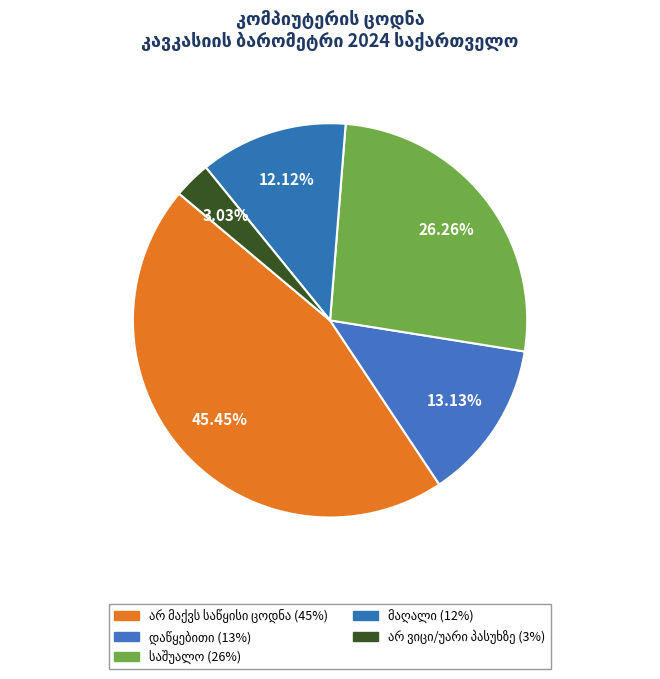

How many segments does this pie chart have?

5